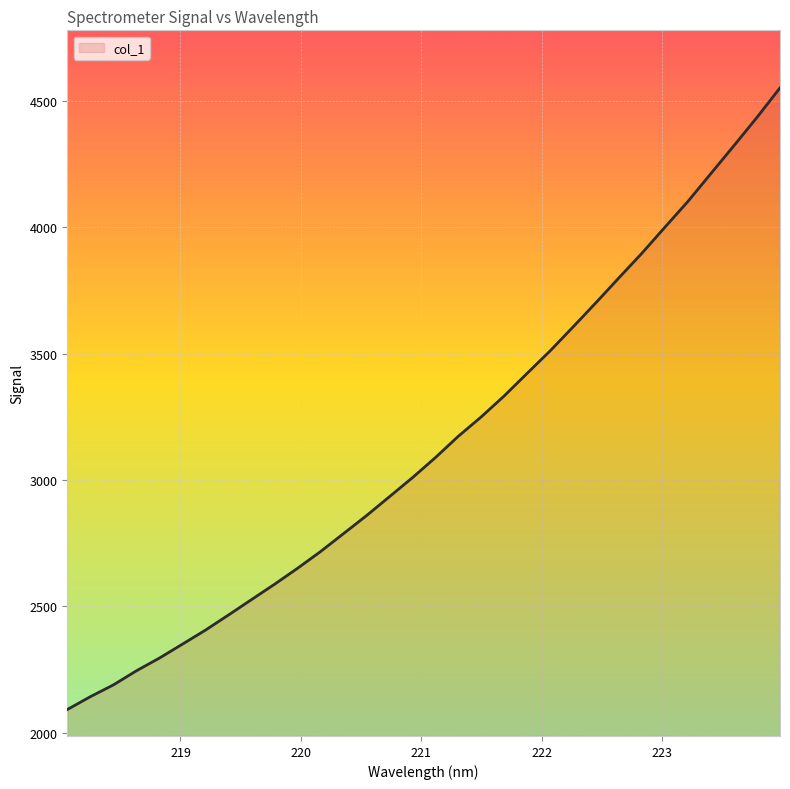

What is the greatest value displayed?

4551.2